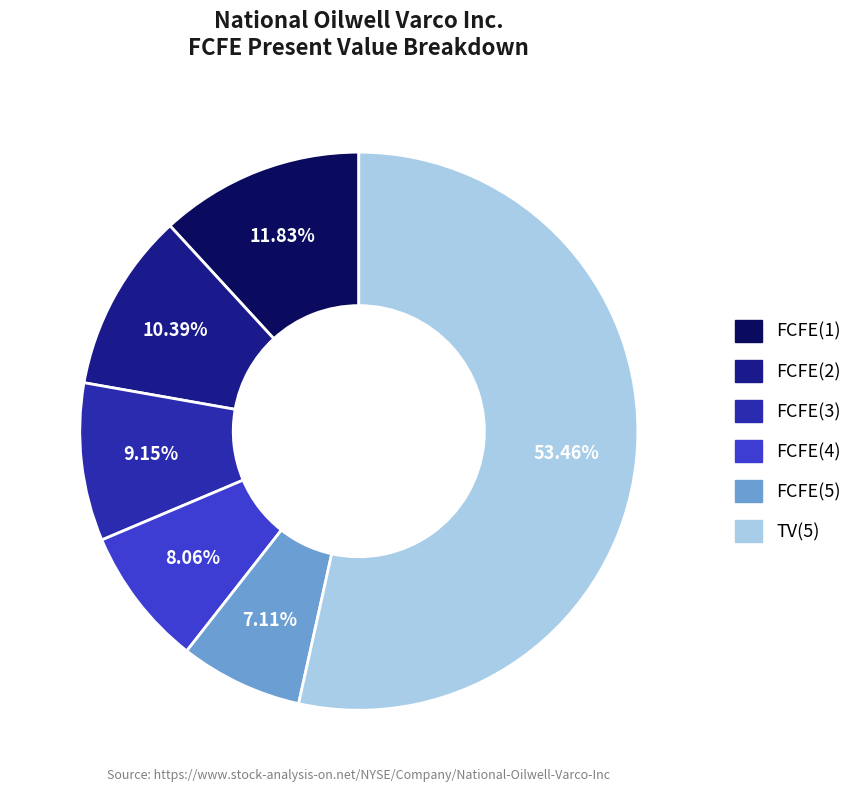

How many slices are in this pie chart?

6